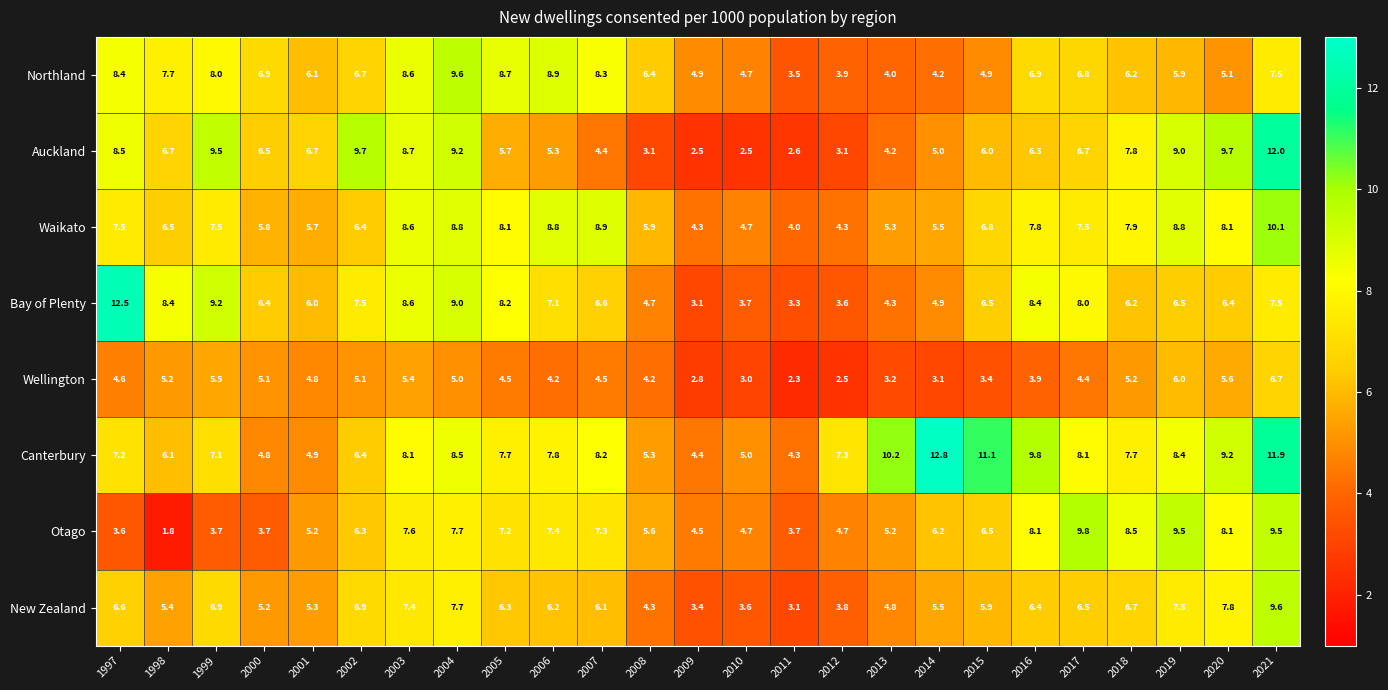

What is the difference between the maximum and minimum values in the Auckland series?

9.5